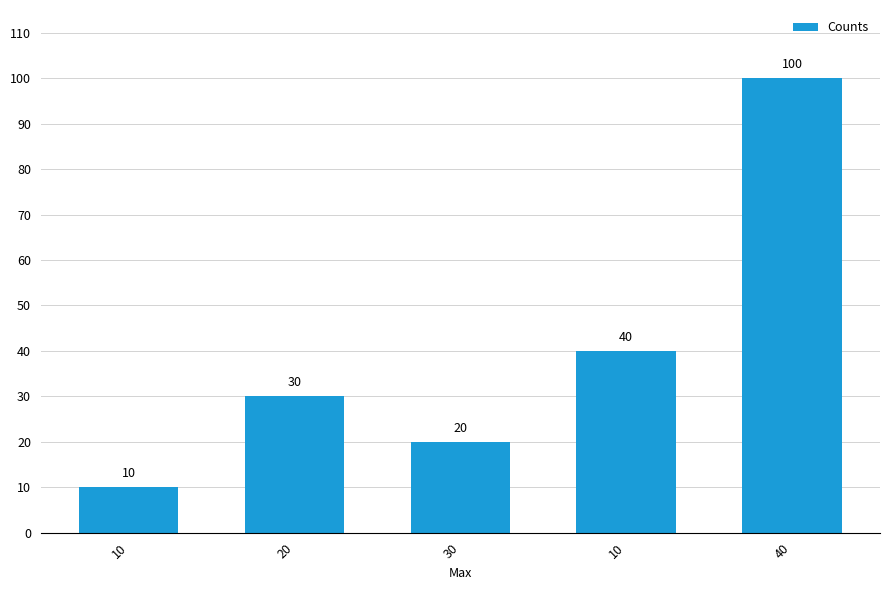

How many data points are less than 30?

2